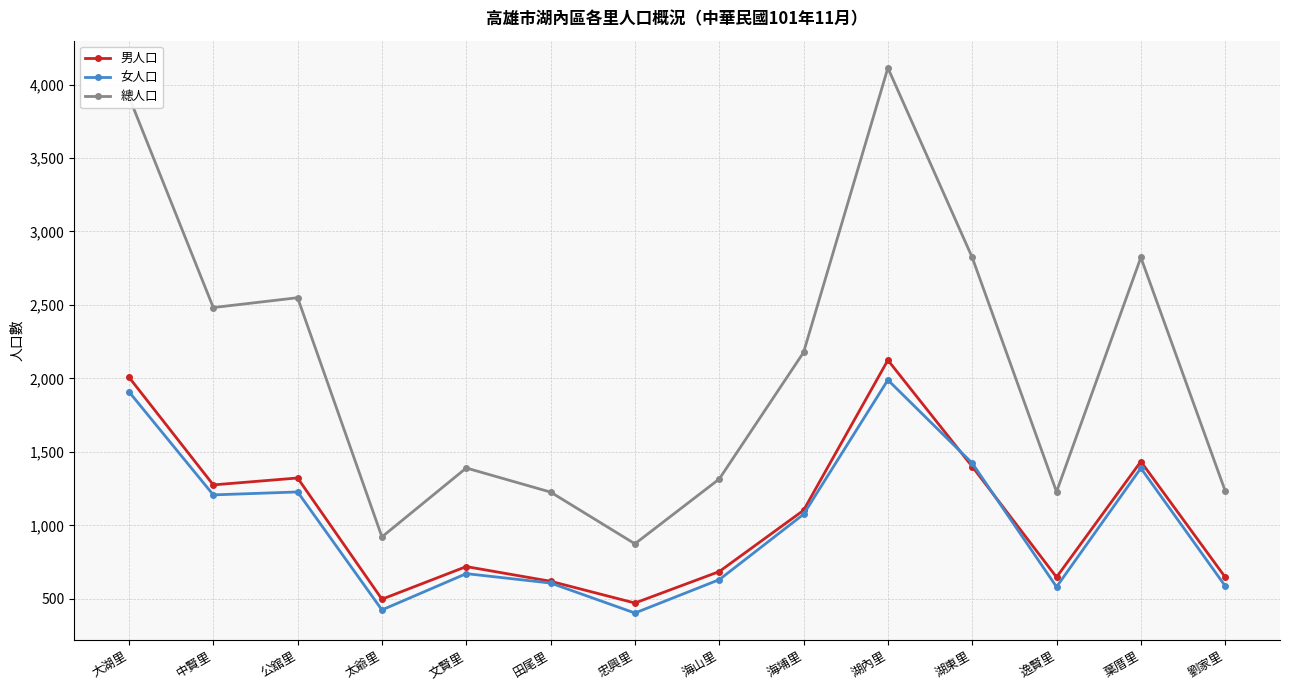

True or false: 女人口 has more than 0 interior local peaks.

True